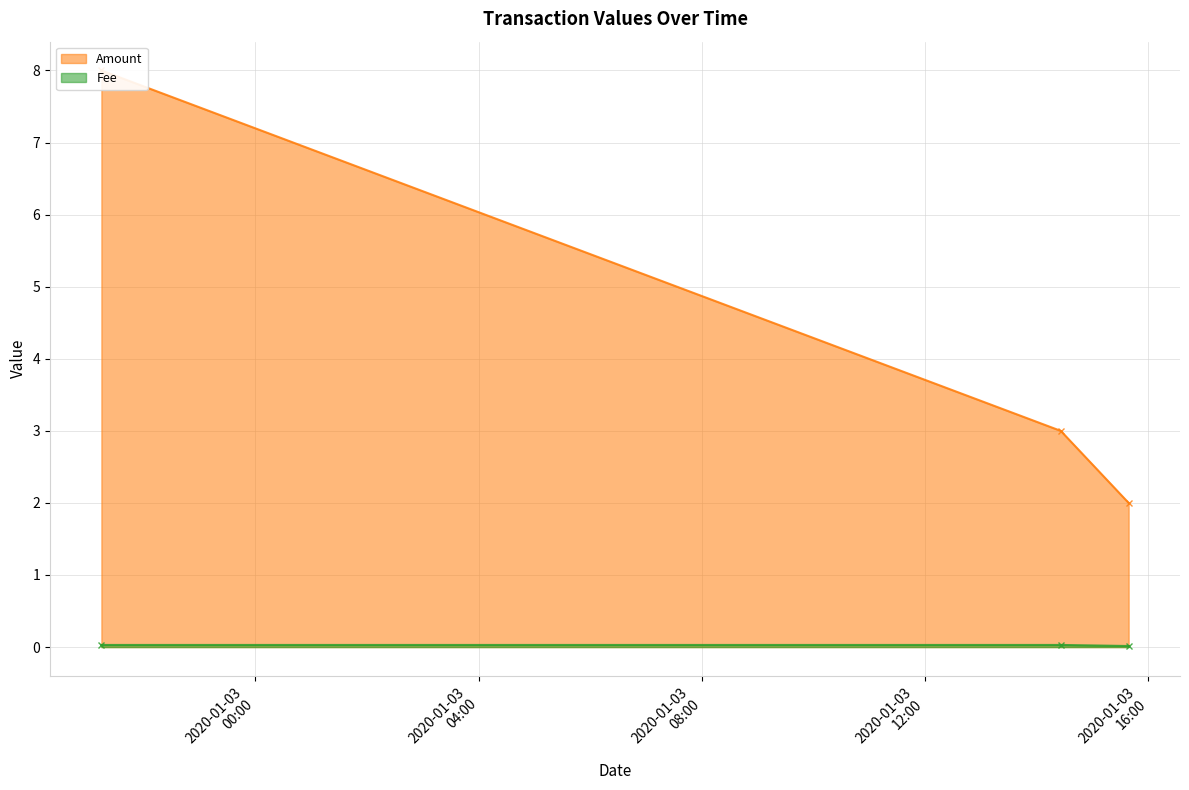

Between 2020-01-03 14:25:55 and 2020-01-03 15:38:55, which is larger?

2020-01-03 14:25:55